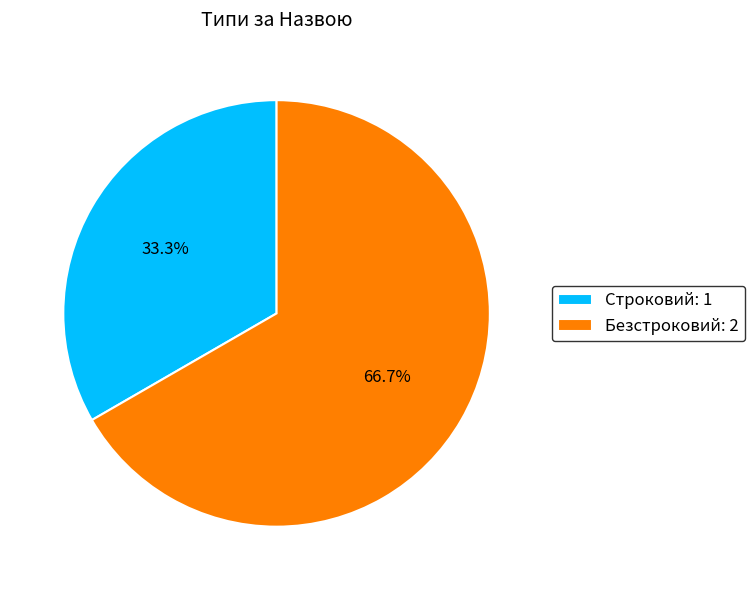

To the nearest percent, what percentage of the pie is Безстроковий?

67%